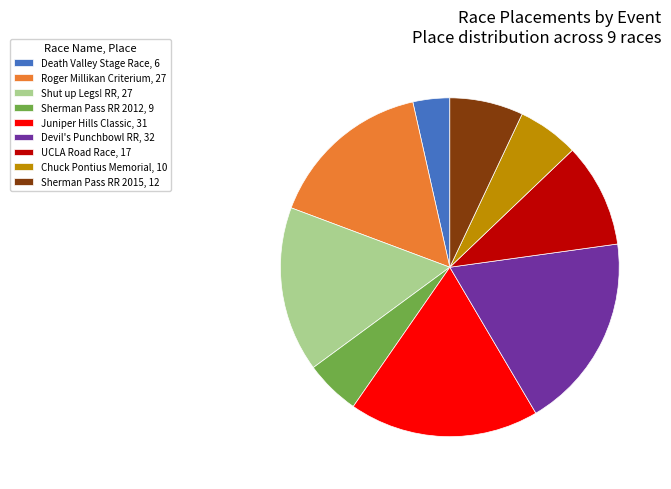

Which slice is the largest?

Devil's Punchbowl RR, 32